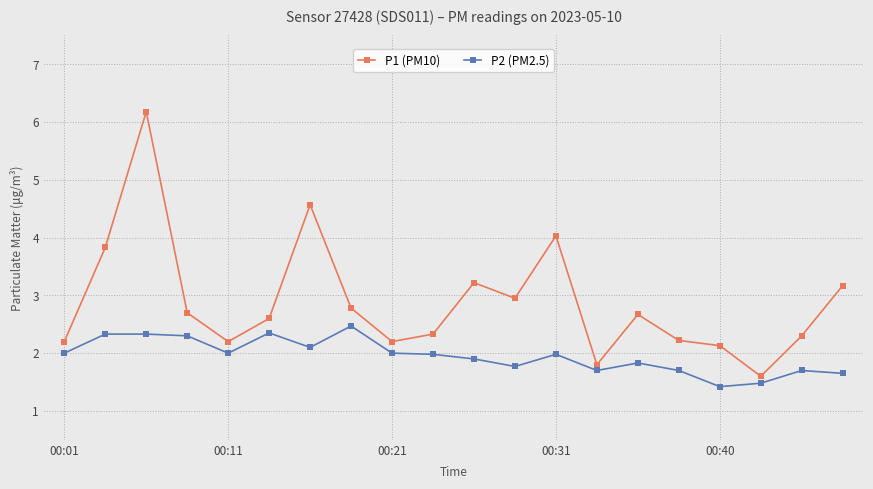

What is the minimum value for P1 (PM10)?

1.6